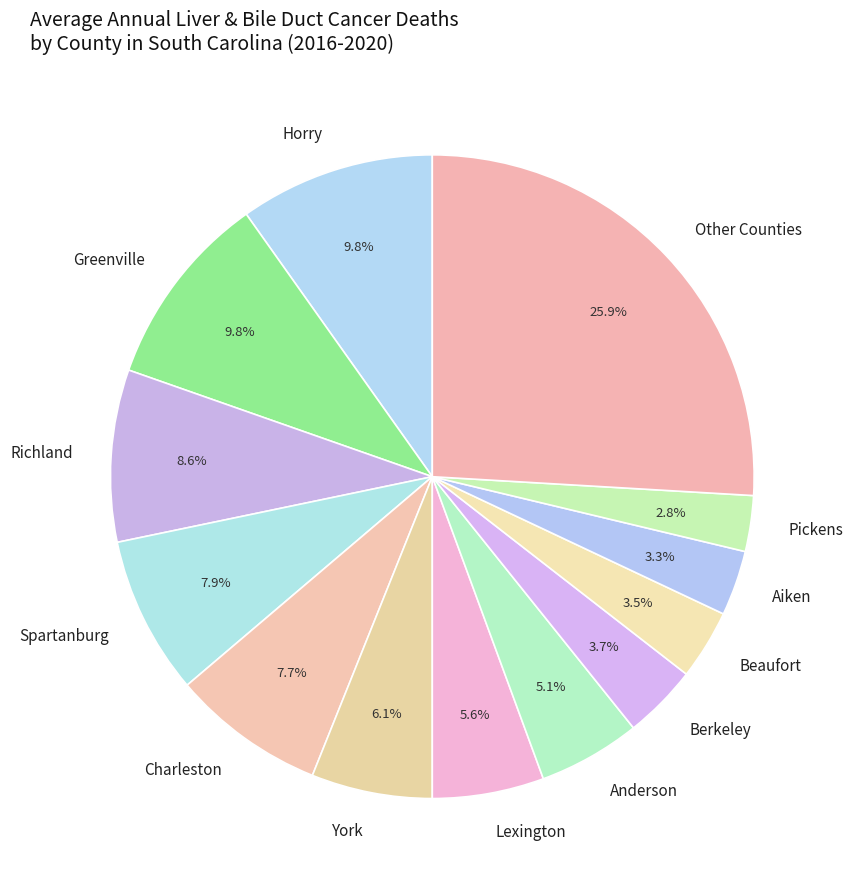

Which slice is the largest?

Other Counties